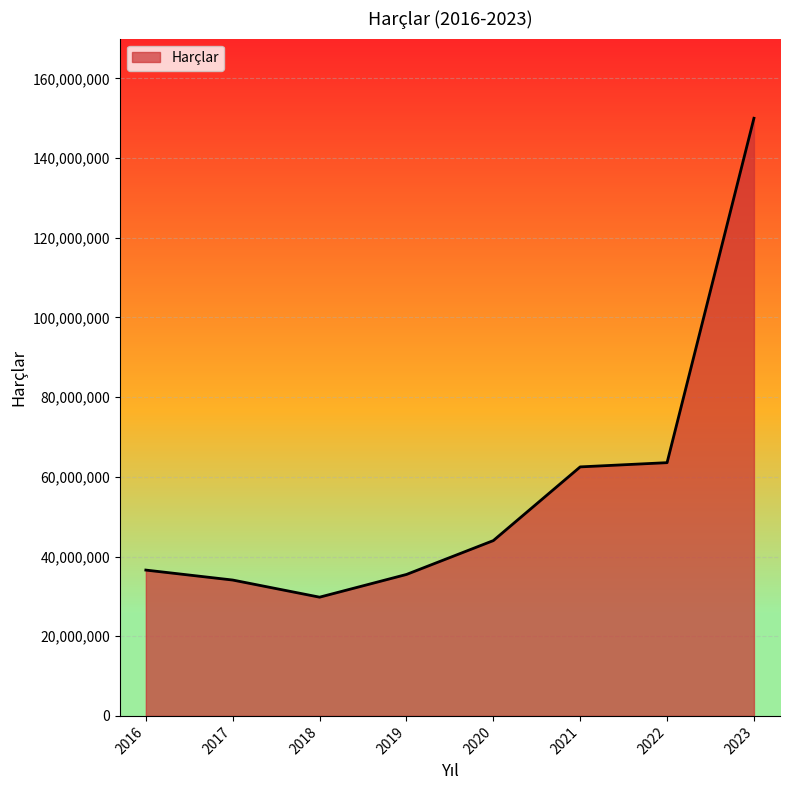

The chart shows a value of 16384492 at 2016. True or false?

False